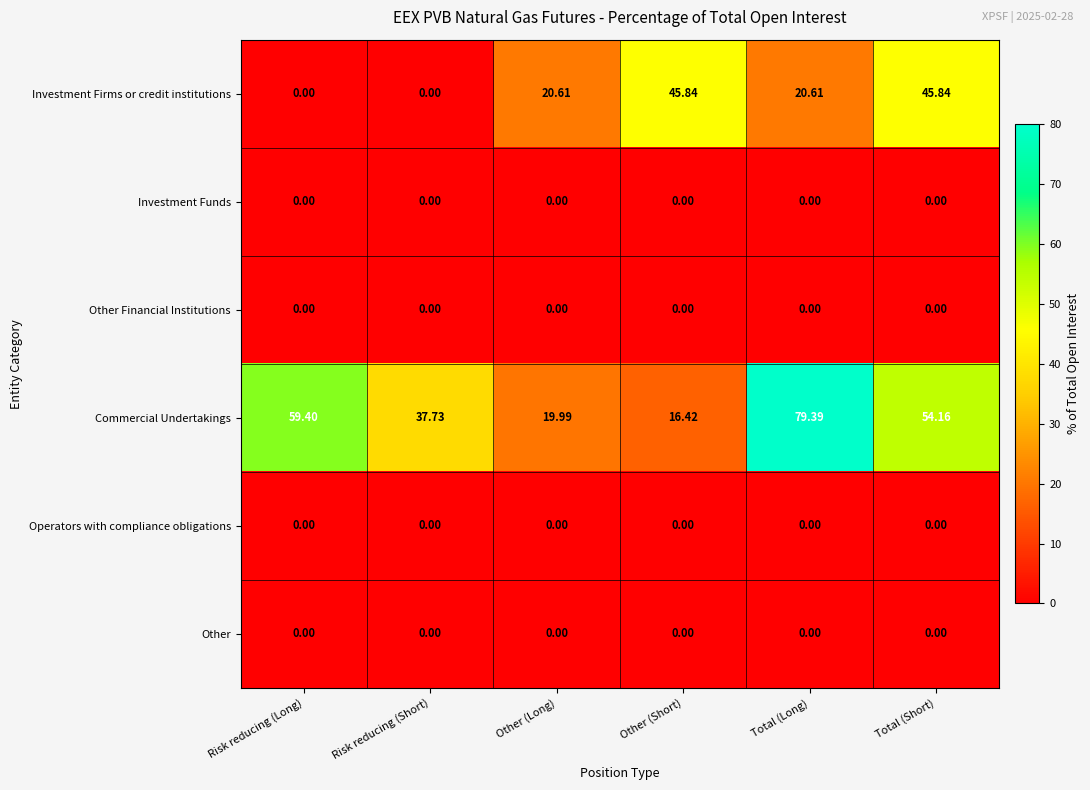

What is the total value across all series at Risk reducing (Long)?

59.4